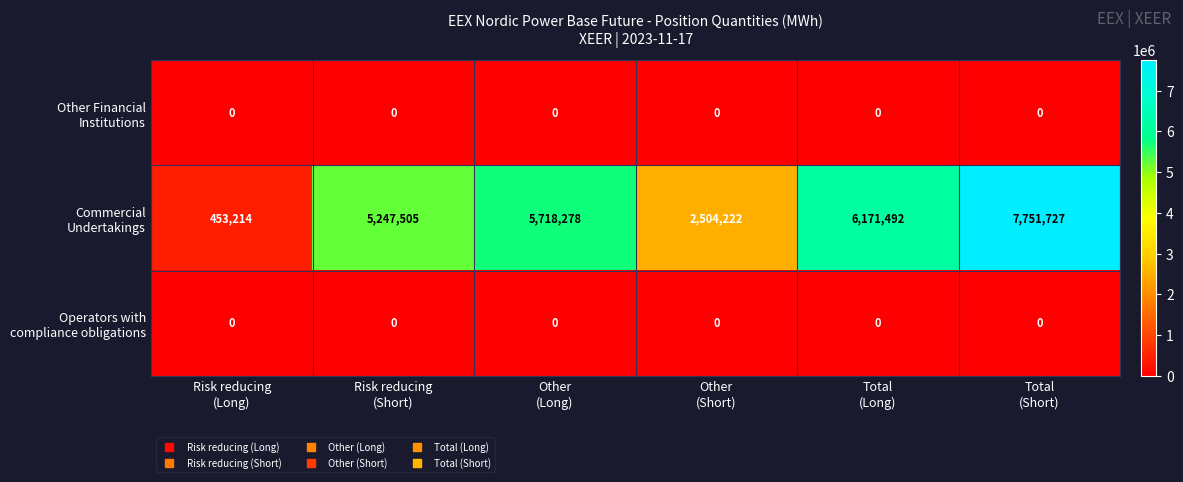

At how many categories does at least one series exceed 5611850?

3